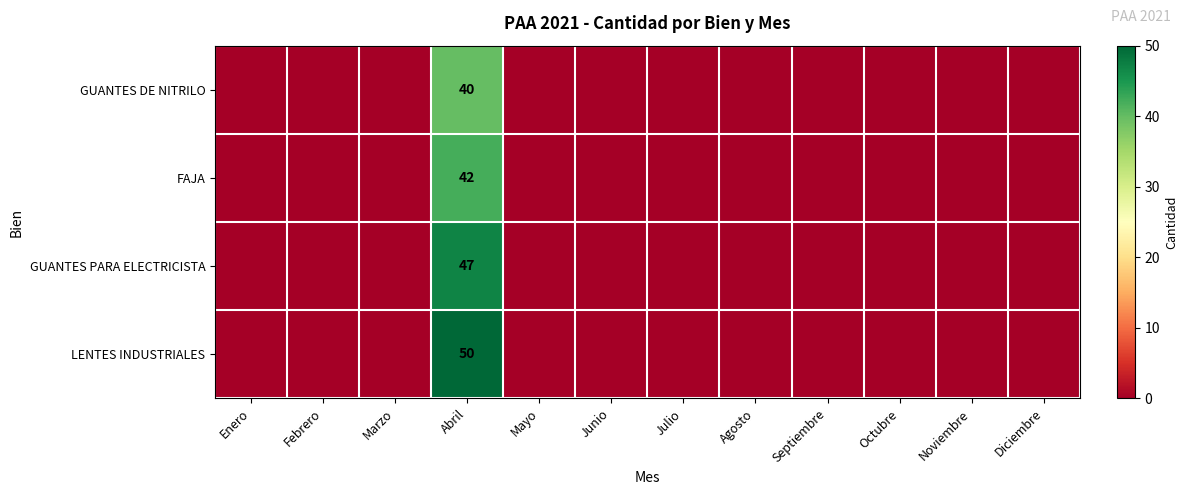

Which series has the largest range (max minus min)?

LENTES INDUSTRIALES